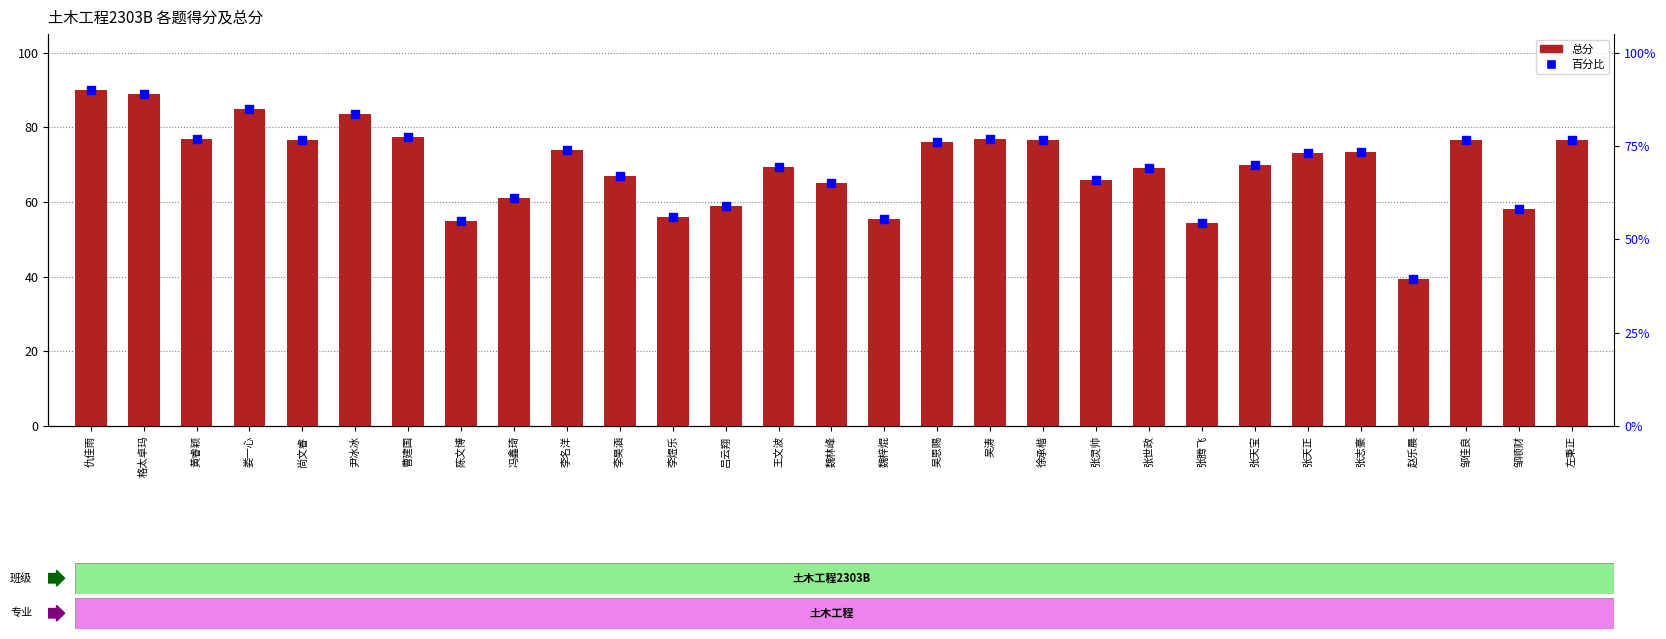

What is the total value across all series at 邹顺财?

116.0